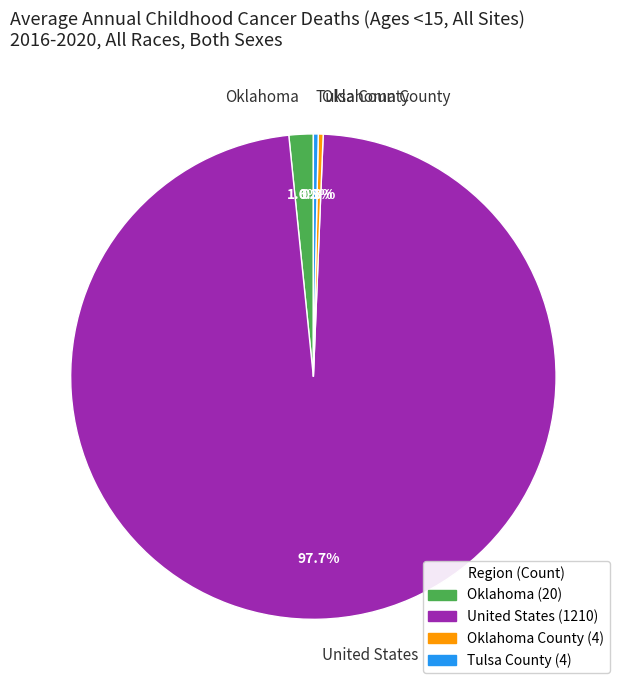

Is United States the majority of the pie?

Yes